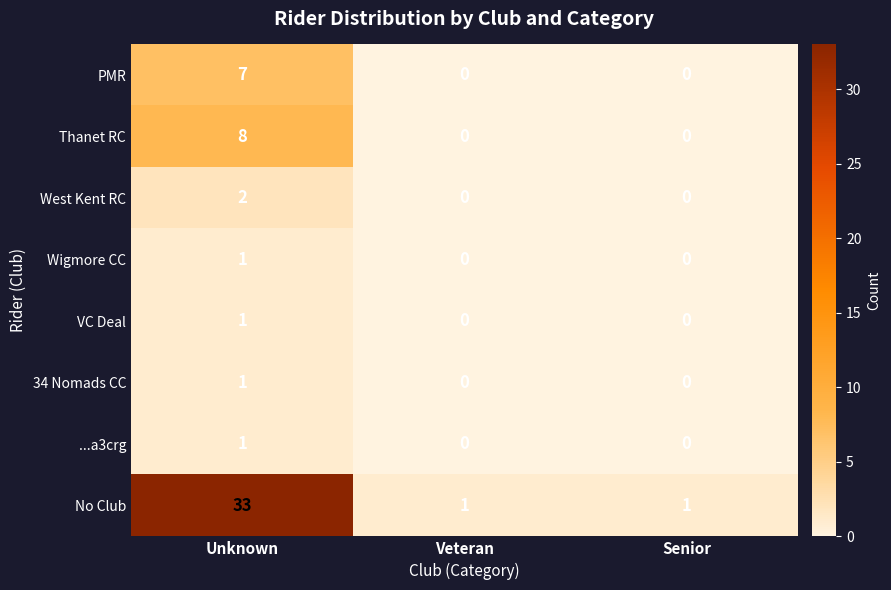

True or false: PMR has a value of 12 at Unknown.

False